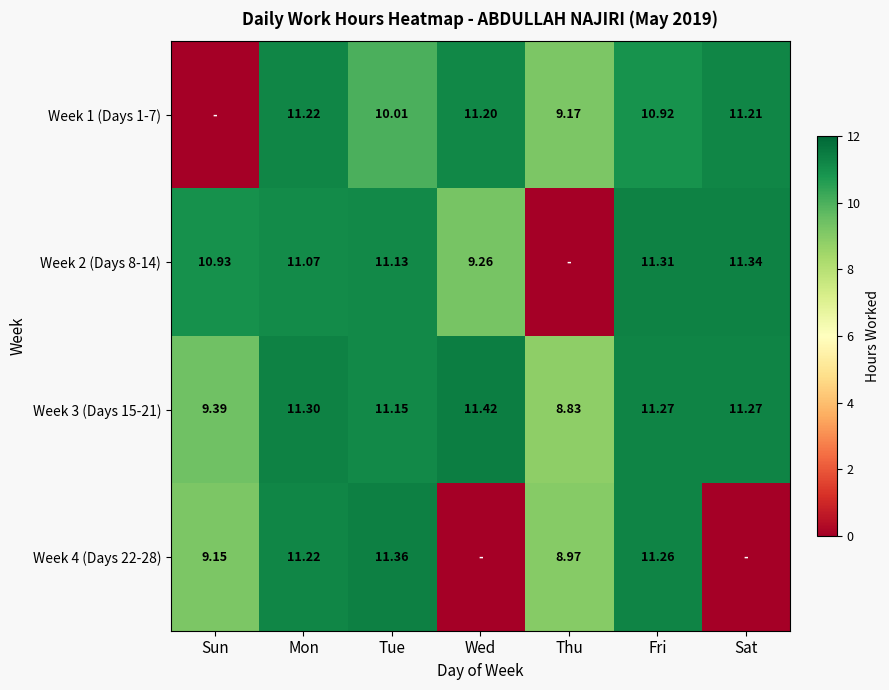

Is the value of Week 2 (Days 8-14) at Fri greater than the value of Week 4 (Days 22-28) at Fri?

Yes